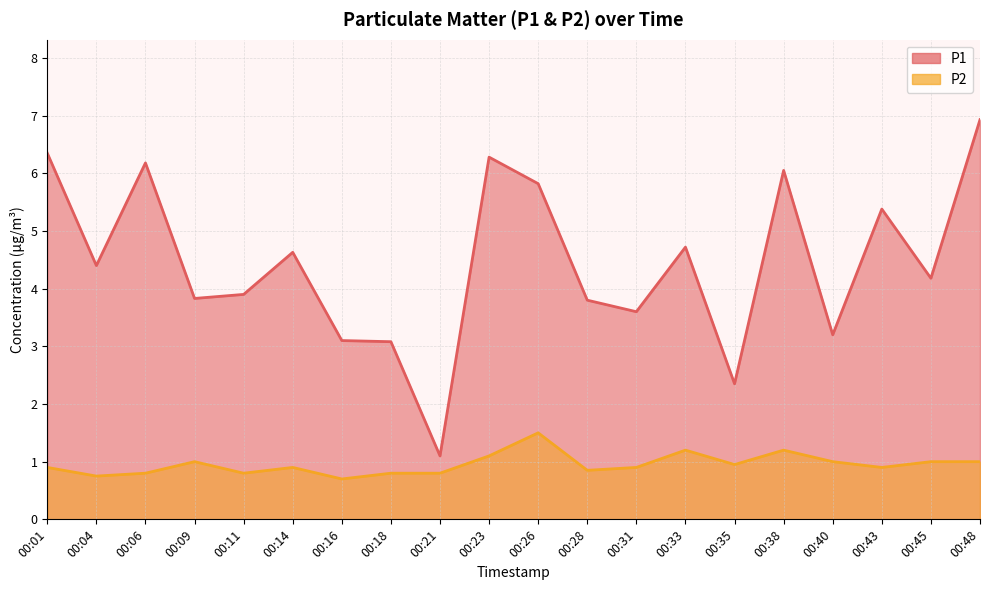

How many series are shown in this chart?

2